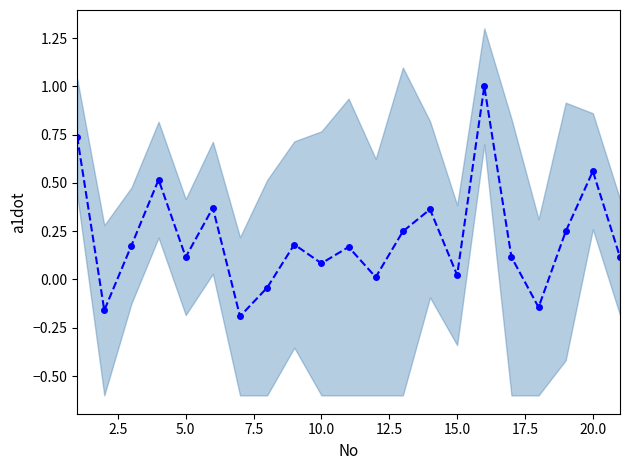

How many values are below zero?

4